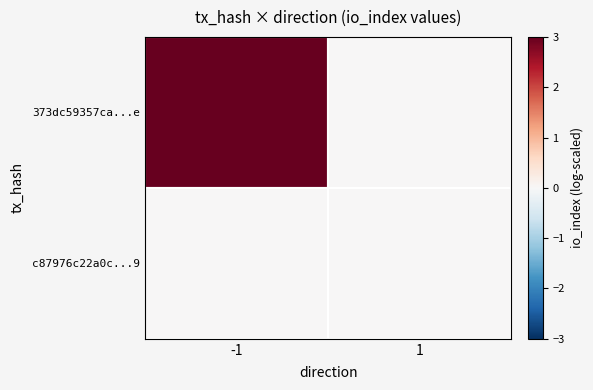

What is the greatest value displayed?

3